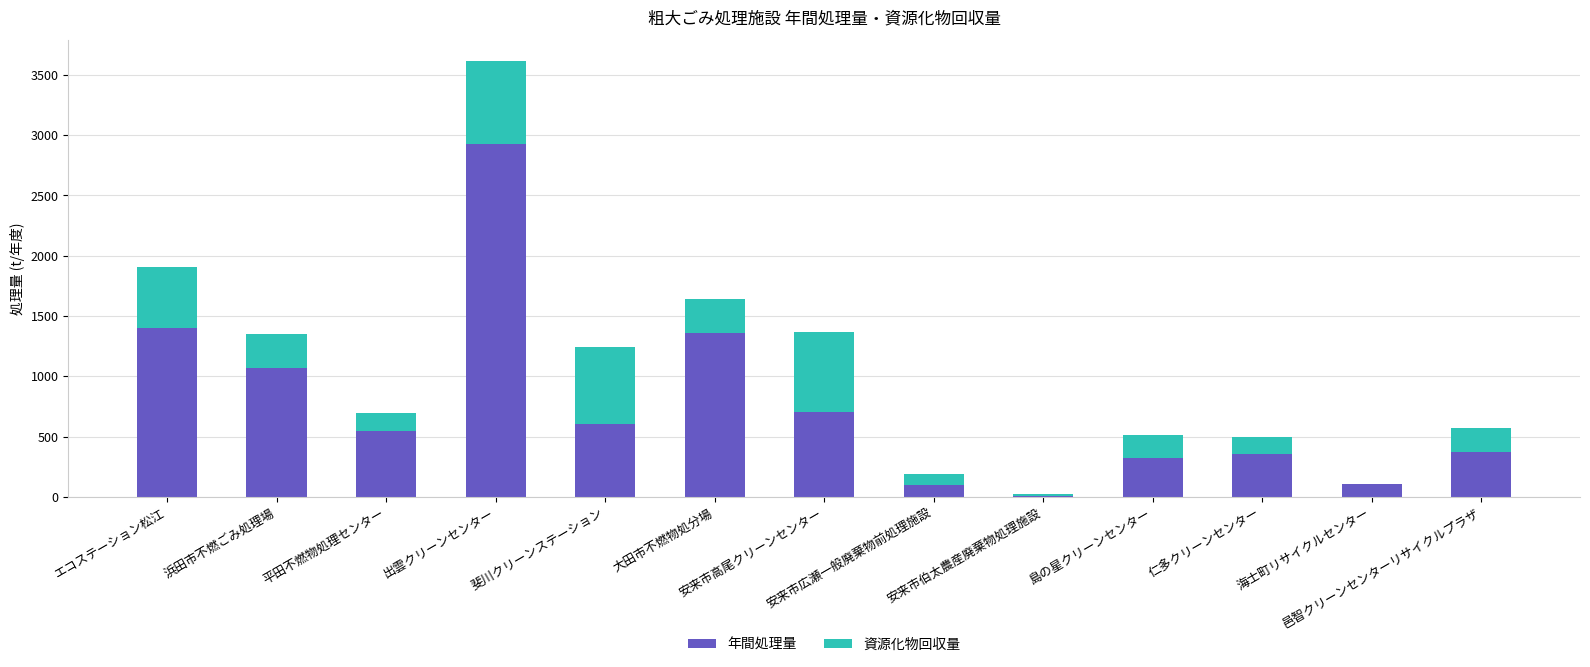

What is the sum of all 年間処理量 values?

9863